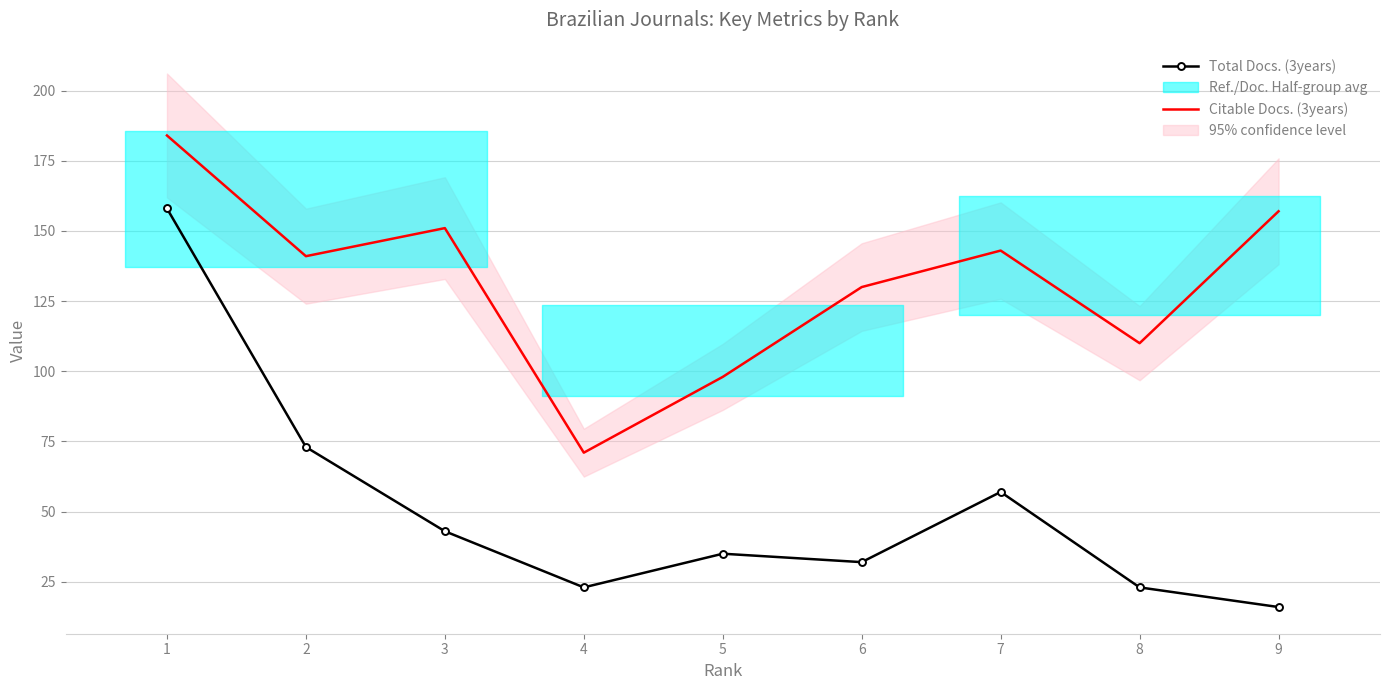

What is the value of the Citable Docs. (3years) point at the 7th from the left?

143